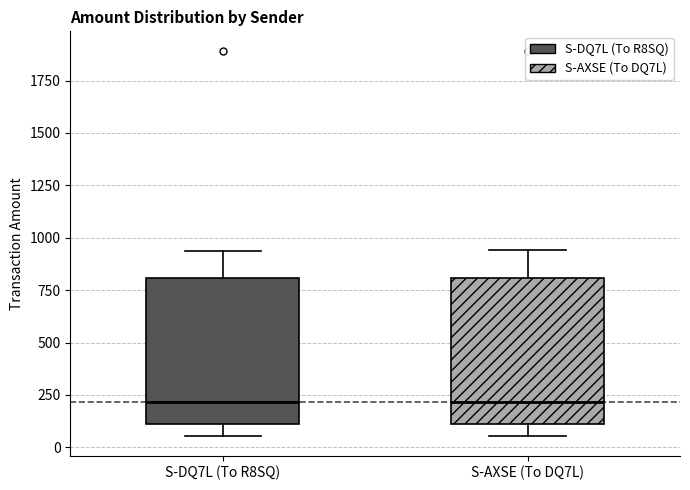

Where is the upper edge of the box for S-DQ7L (To R8SQ) on the y-axis? The values are not printed on the chart, so give them approximately, as read against the axis.

800